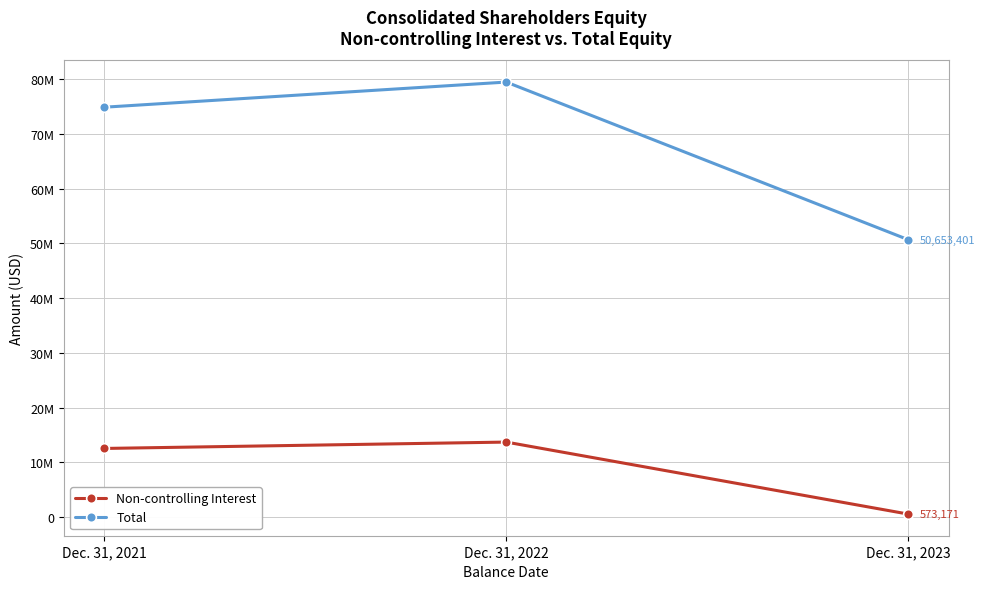

Is the value of Total at Dec. 31, 2022 greater than the value of Non-controlling Interest at Dec. 31, 2021?

Yes